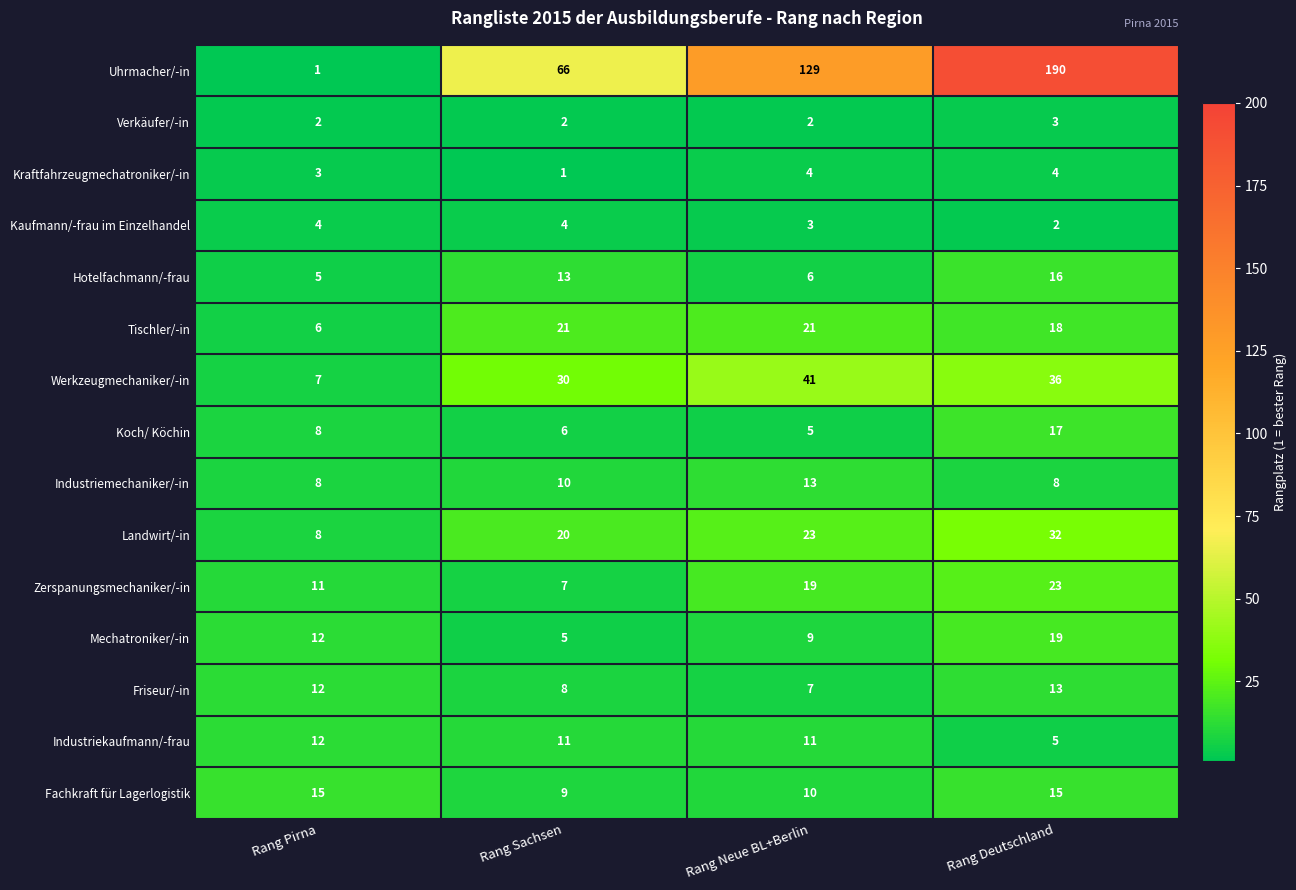

Rank the series at Rang Neue BL+Berlin from lowest to highest value.

Verkäufer/-in, Kaufmann/-frau im Einzelhandel, Kraftfahrzeugmechatroniker/-in, Koch/ Köchin, Hotelfachmann/-frau, Friseur/-in, Mechatroniker/-in, Fachkraft für Lagerlogistik, Industriekaufmann/-frau, Industriemechaniker/-in, Zerspanungsmechaniker/-in, Tischler/-in, Landwirt/-in, Werkzeugmechaniker/-in, Uhrmacher/-in